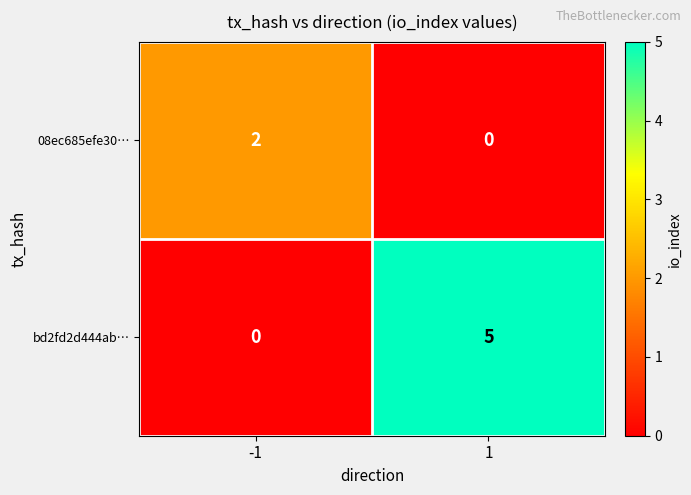

Between -1 and 1, which series saw the biggest shift?

bd2fd2d444ab…